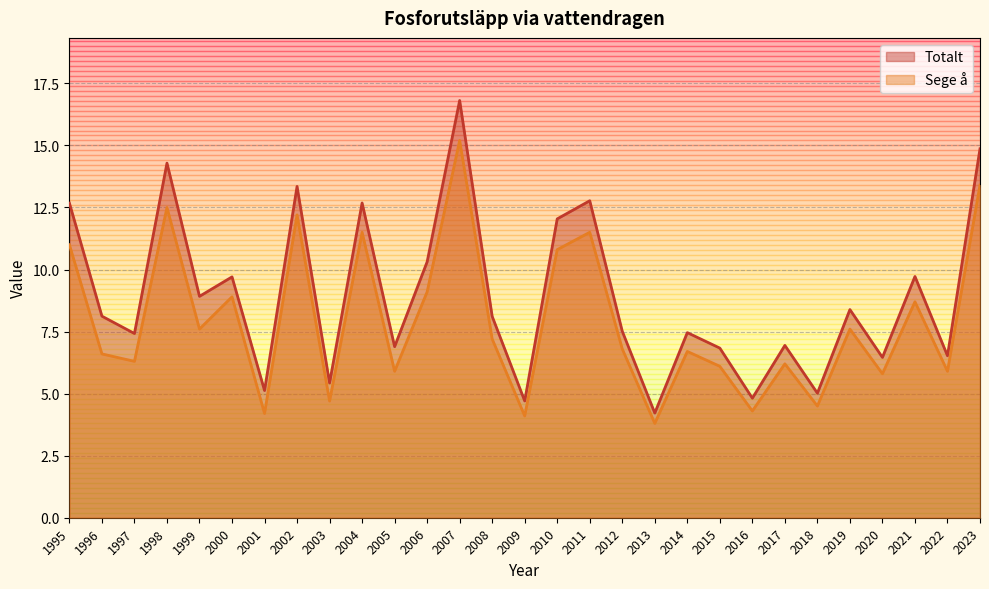

True or false: Sege å has a value of 9.8 at 2012.

False